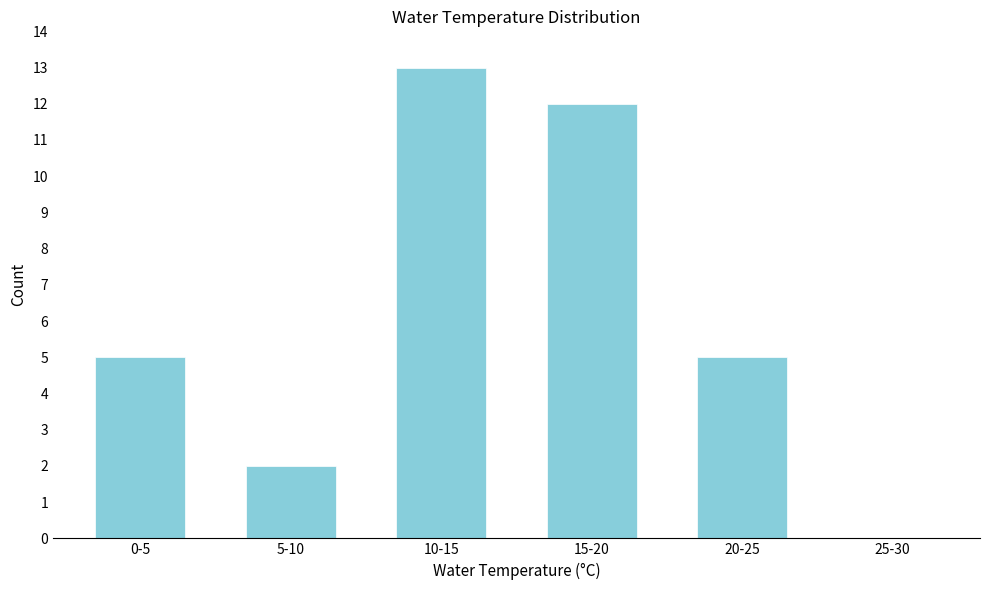

Reading right to left, transcribe all the data shown in this chart.

25-30=0	20-25=5	15-20=12	10-15=13	5-10=2	0-5=5